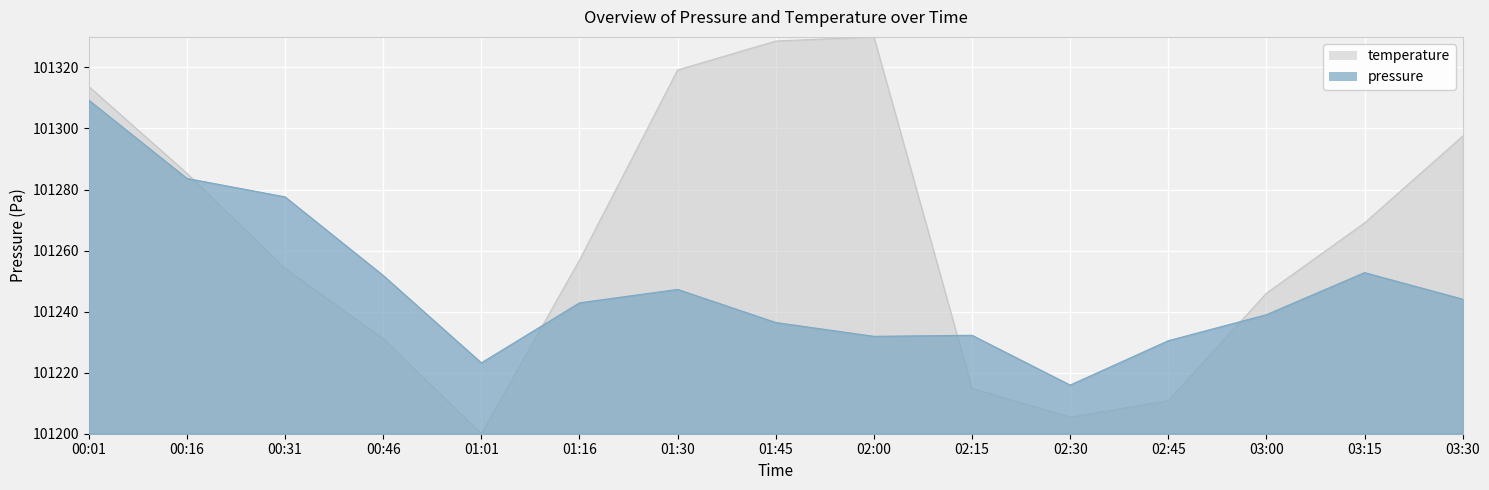

At how many categories does at least one series exceed 101217?

14